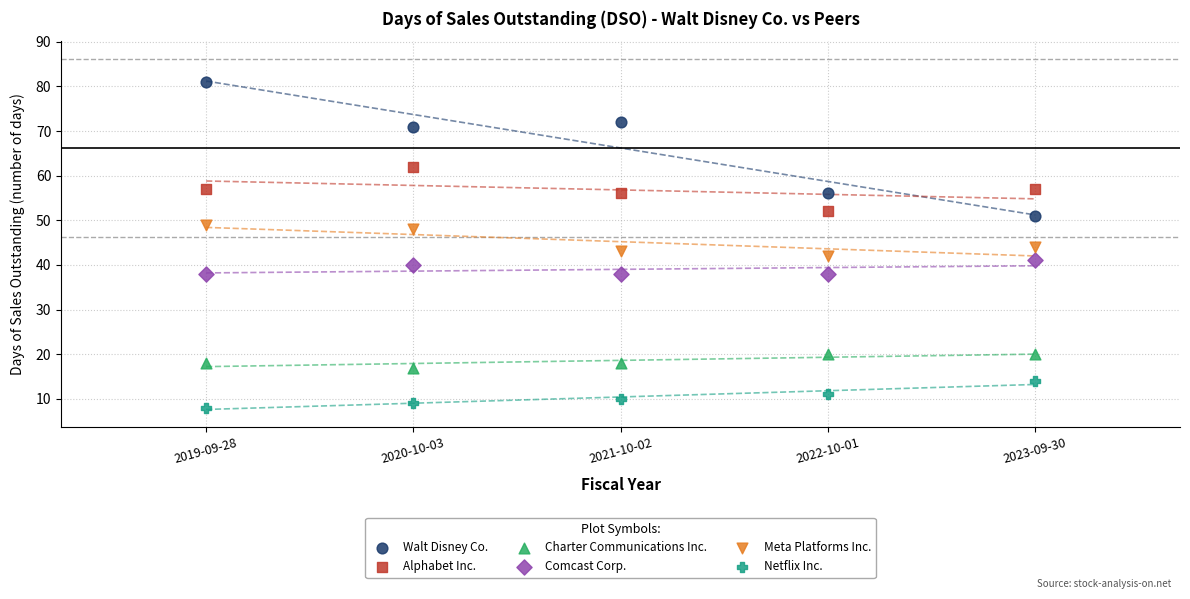

What are all the series names shown in the legend?

Walt Disney Co., Alphabet Inc., Charter Communications Inc., Comcast Corp., Meta Platforms Inc., Netflix Inc.